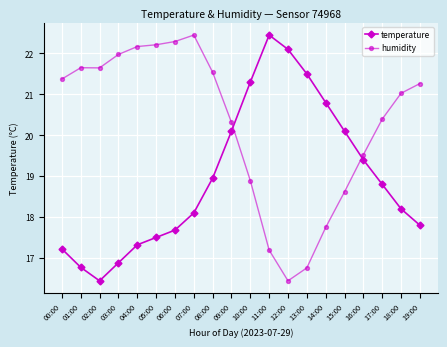

Count the number of data series in this chart.

2